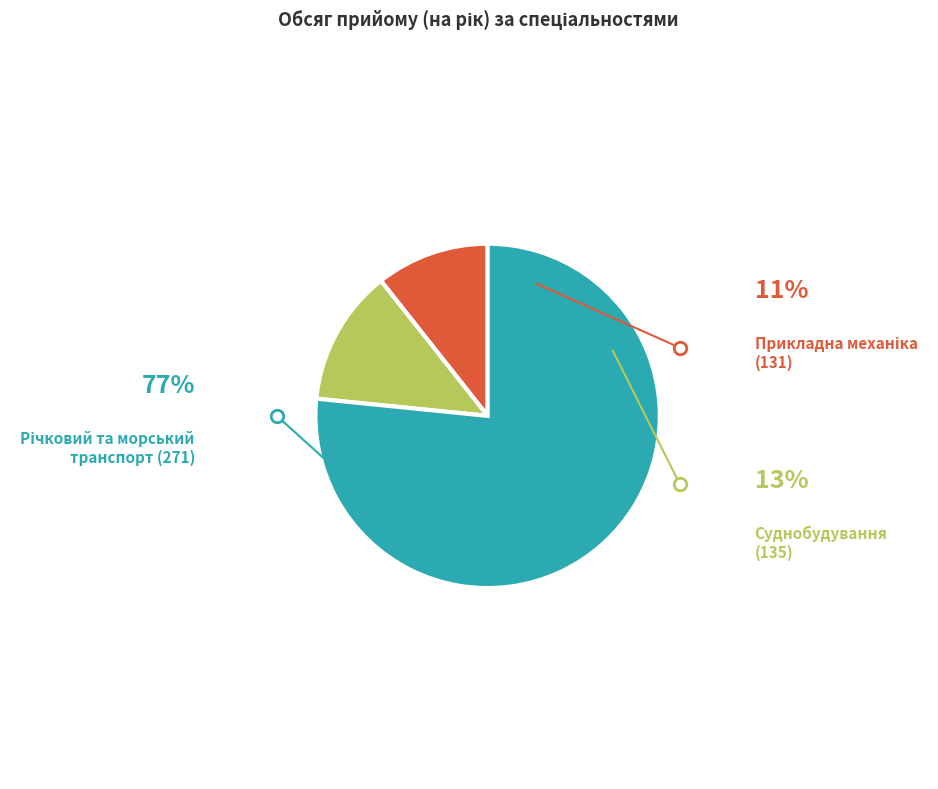

How many segments does this pie chart have?

3